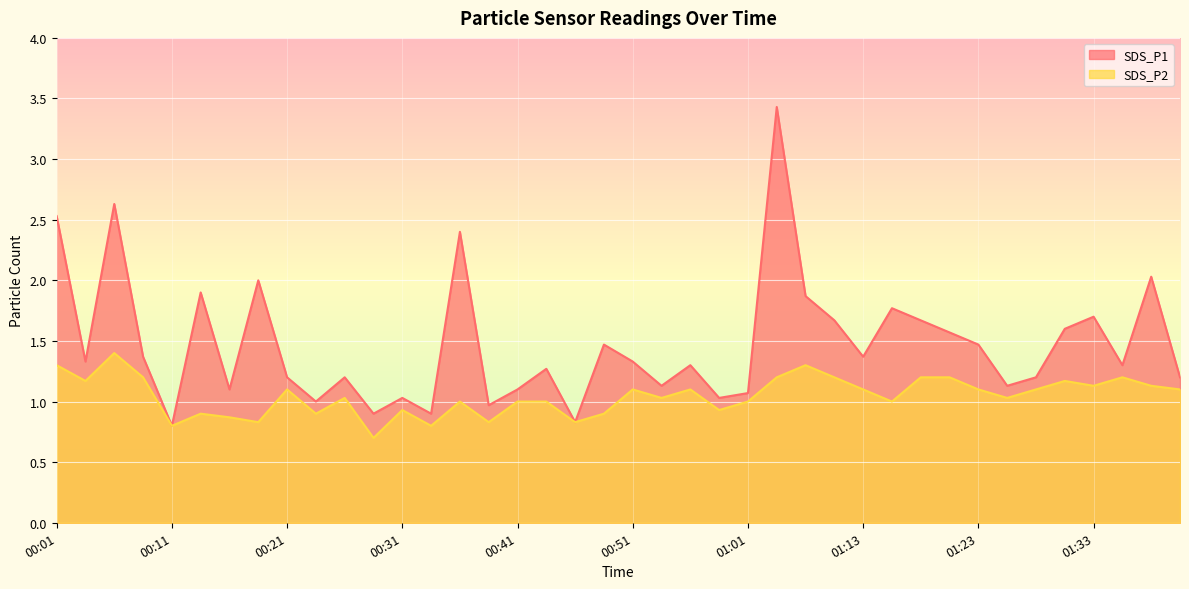

Reading left to right, list all the values displayed in this chart.

SDS_P1: 00:01=2.5	00:04=1.3	00:06=2.6	00:09=1.4	00:11=0.8	00:14=1.9	00:16=1.1	00:19=2.0	00:21=1.2	00:24=1.0	00:26=1.2	00:29=0.9	00:31=1.0	00:33=0.9	00:36=2.4	00:38=1.0	00:41=1.1	00:43=1.3	00:46=0.8	00:48=1.5	00:51=1.3	00:53=1.1	00:56=1.3	00:58=1.0	01:01=1.1	01:06=3.4	01:08=1.9	01:11=1.7	01:13=1.4	01:16=1.8	01:18=1.7	01:21=1.6	01:23=1.5	01:26=1.1	01:28=1.2	01:31=1.6	01:33=1.7	01:36=1.3	01:38=2.0	01:41=1.2
SDS_P2: 00:01=1.3	00:04=1.2	00:06=1.4	00:09=1.2	00:11=0.8	00:14=0.9	00:16=0.9	00:19=0.8	00:21=1.1	00:24=0.9	00:26=1.0	00:29=0.7	00:31=0.9	00:33=0.8	00:36=1.0	00:38=0.8	00:41=1.0	00:43=1.0	00:46=0.8	00:48=0.9	00:51=1.1	00:53=1.0	00:56=1.1	00:58=0.9	01:01=1.0	01:06=1.2	01:08=1.3	01:11=1.2	01:13=1.1	01:16=1.0	01:18=1.2	01:21=1.2	01:23=1.1	01:26=1.0	01:28=1.1	01:31=1.2	01:33=1.1	01:36=1.2	01:38=1.1	01:41=1.1